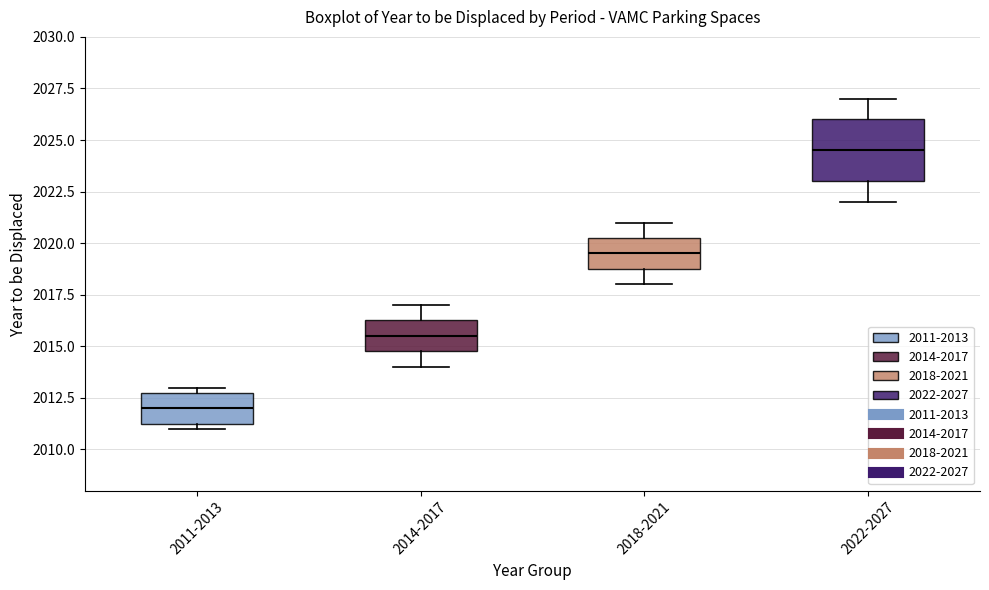

Reading left to right, transcribe this box plot: for each box, give where its median line is, the range the box spans, and where its two whiskers end, as read against the y-axis. The values are not printed on the chart, so give them approximately, as read against the axis.

2011-2013: median 2012.0, box 2011.5 to 2013.0, whiskers 2011.0 to 2013.0 (just above the box's upper edge)
2014-2017: median 2015.5, box 2015.0 to 2016.5, whiskers 2014.0 to 2017.0
2018-2021: median 2019.5, box 2019.0 to 2020.5, whiskers 2018.0 to 2021.0
2022-2027: median 2024.5, box 2023.0 to 2026.0, whiskers 2022.0 to 2027.0